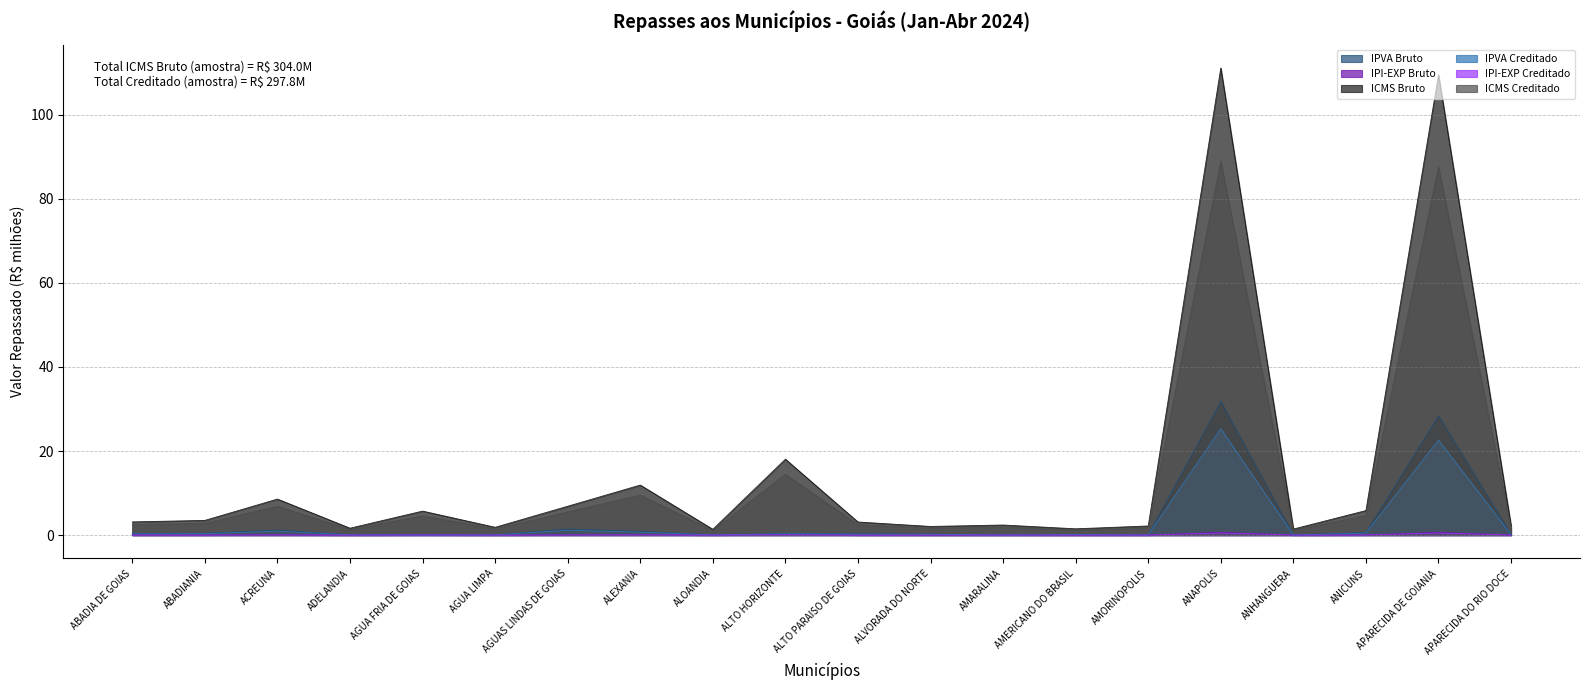

Which has a higher value, ALEXANIA or AGUA FRIA DE GOIAS?

ALEXANIA